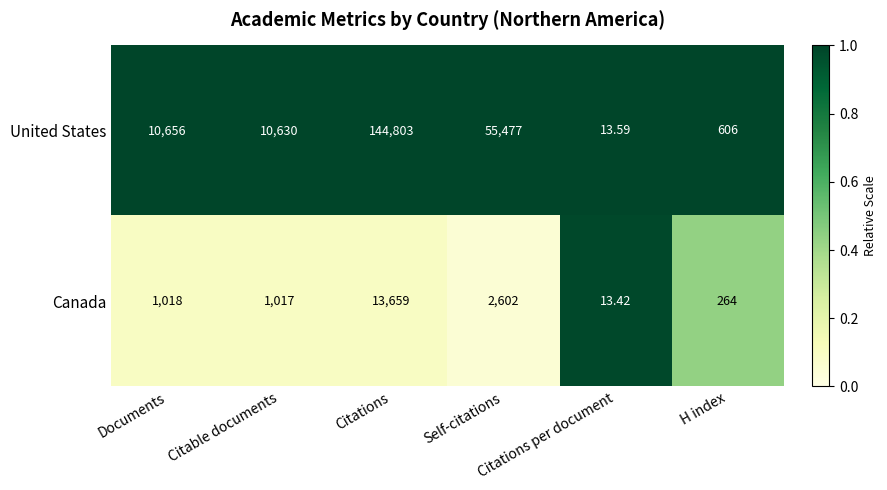

Rank the series by their maximum value, from highest to lowest.

United States, Canada